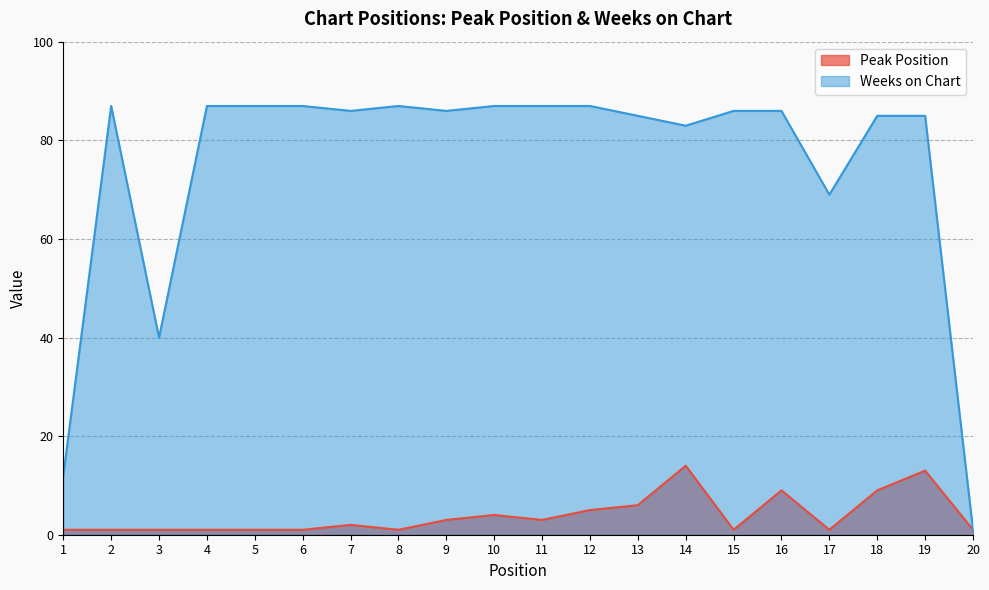

True or false: Peak Position has a value of 1 at 4.

True